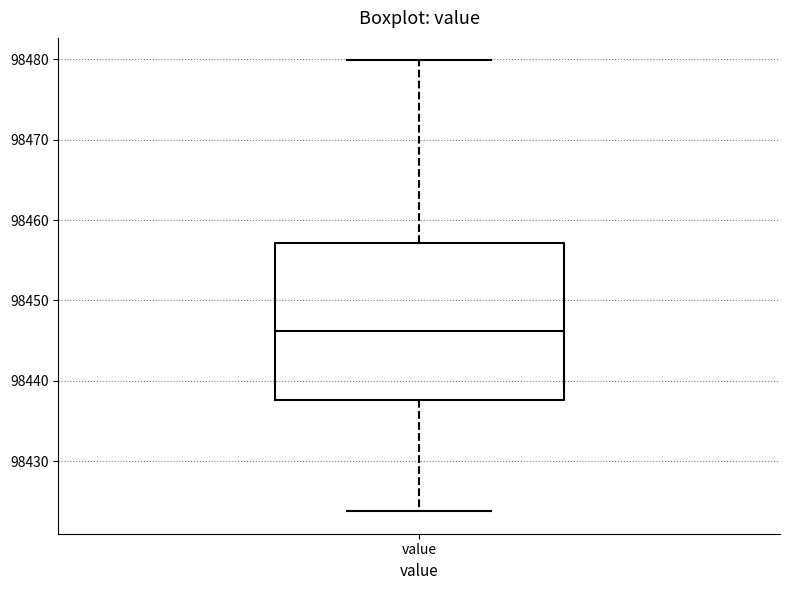

Read this box plot against the y-axis: the position of the median line, the range covered by the box, and the ends of both whiskers. The values are not printed on the chart, so give them approximately, as read against the axis.

median 98446, box 98438 to 98457, whiskers 98424 to 98480